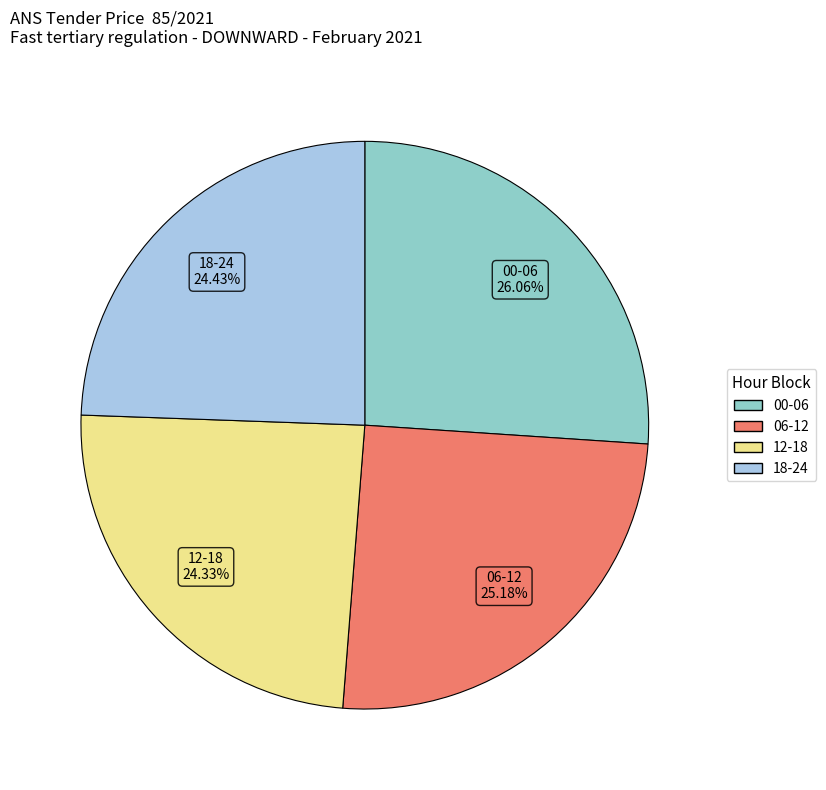

Does any single category account for the majority?

No